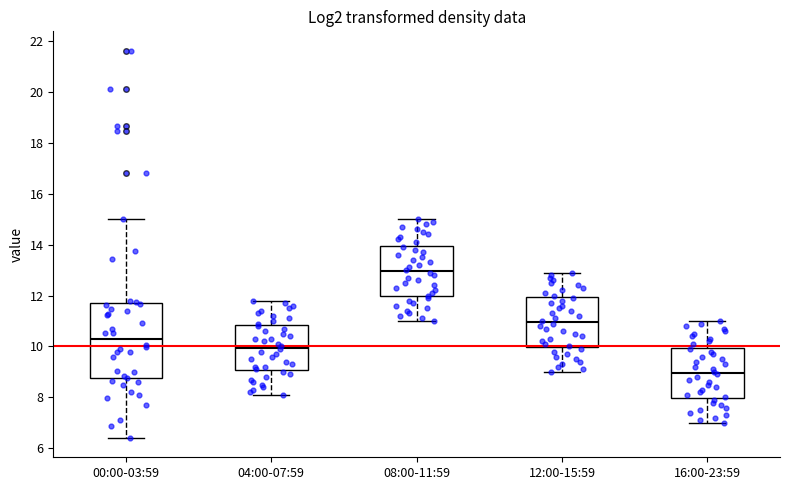

Reading left to right, read every box against the y-axis: the position of its median line, the range the box covers, and the ends of its whiskers. The values are not printed on the chart, so give them approximately, as read against the axis.

00:00-03:59: median 10.2, box 8.8 to 11.6, whiskers 6.4 to 15.0
04:00-07:59: median 10.0, box 9.0 to 10.8, whiskers 8.2 to 11.8
08:00-11:59: median 13.0, box 12.0 to 14.0, whiskers 11.0 to 15.0
12:00-15:59: median 11.0, box 10.0 to 12.0, whiskers 9.0 to 13.0
16:00-23:59: median 9.0, box 8.0 to 10.0, whiskers 7.0 to 11.0